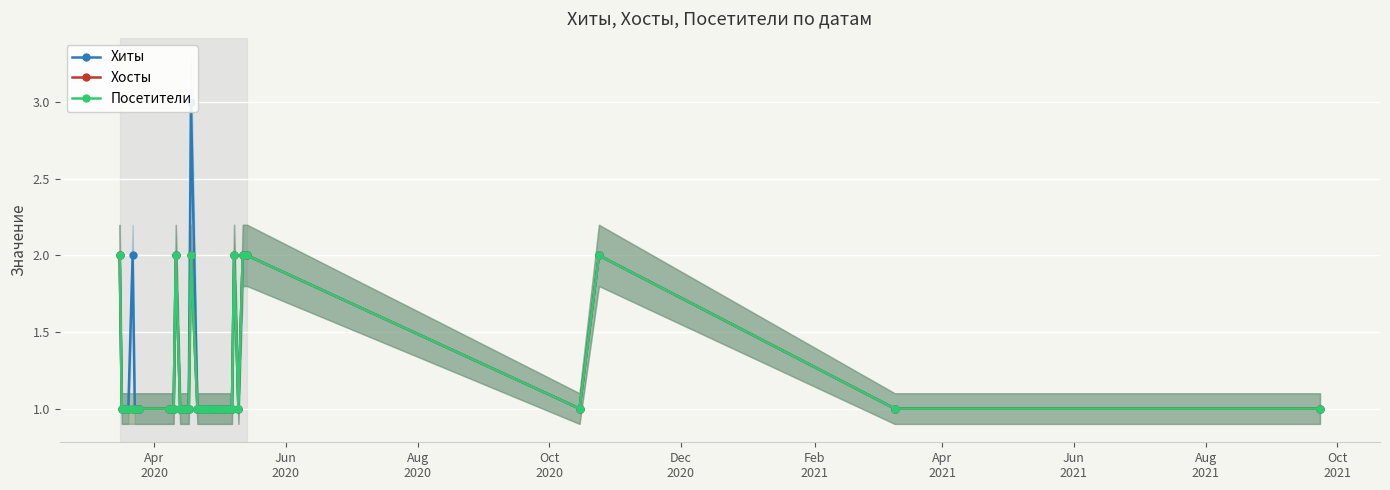

Does the chart display data point markers on the line(s)?

Yes